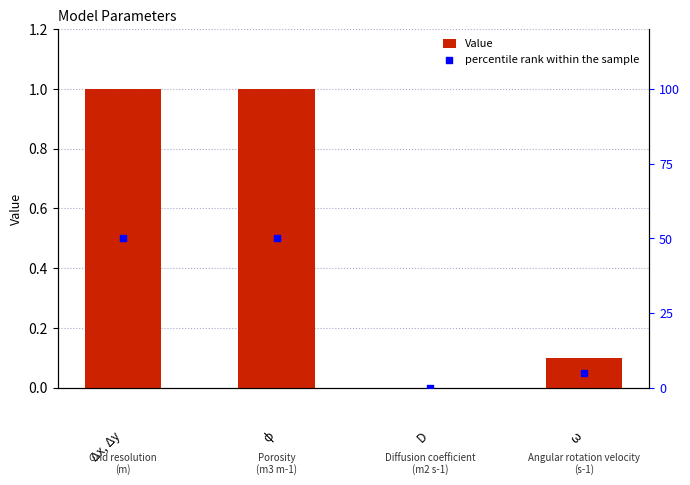

Which has a higher value, Δx, Δy or ϕ?

Δx, Δy